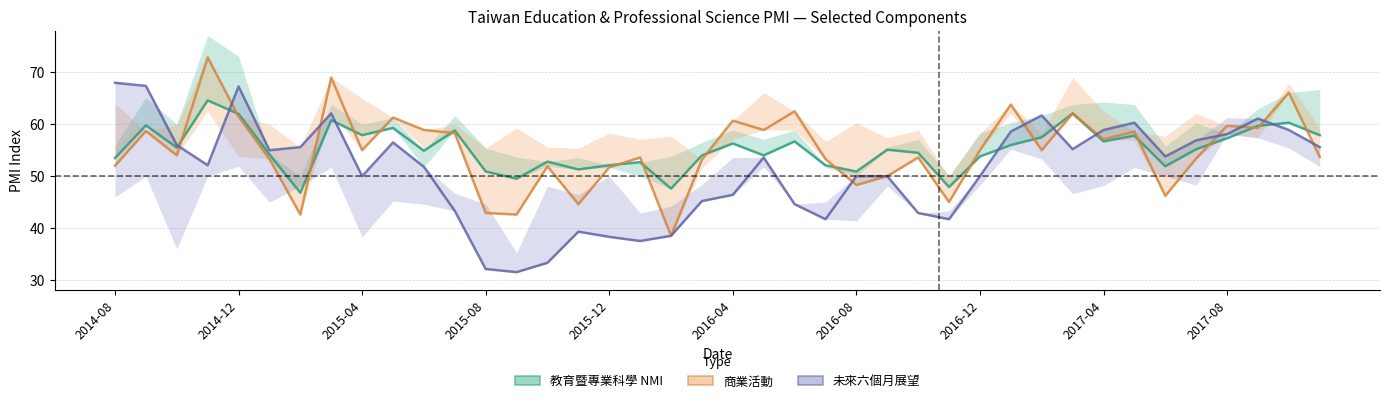

Count the number of data series in this chart.

3